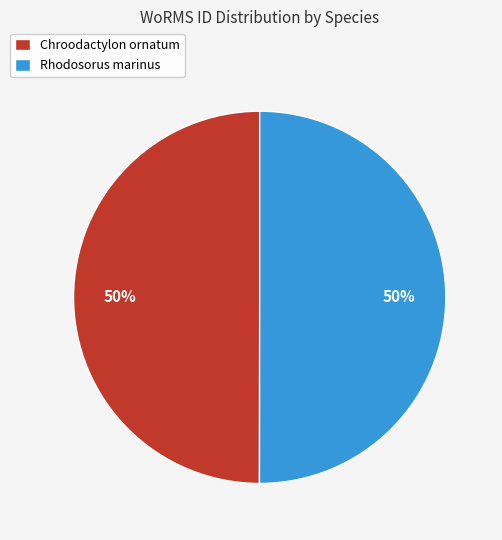

How many slices are in this pie chart?

2